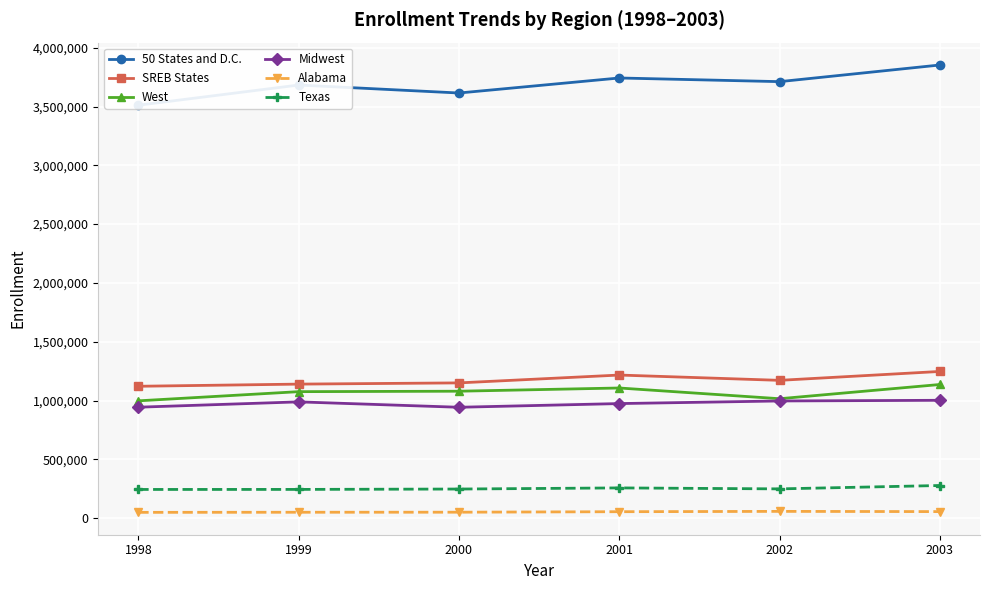

True or false: 50 States and D.C. and SREB States intersect in this chart.

False